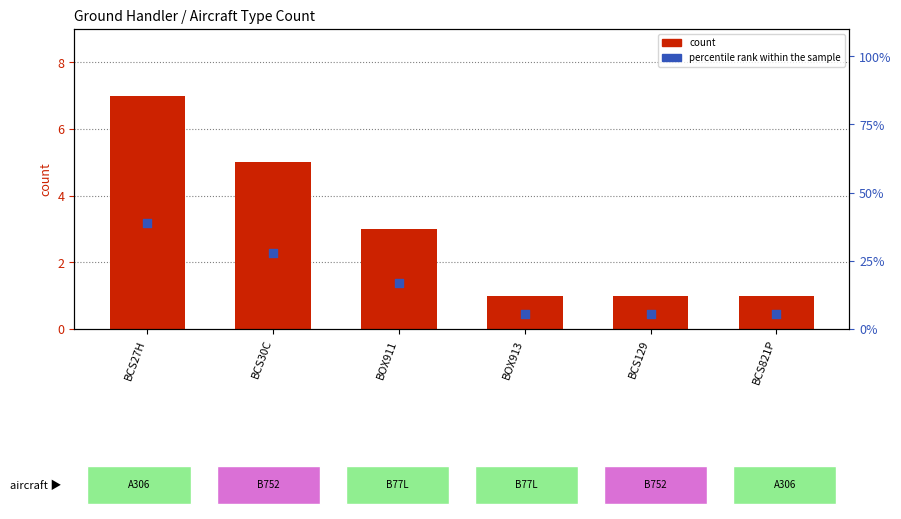

At which category is the sum across all series the highest?

BCS27H